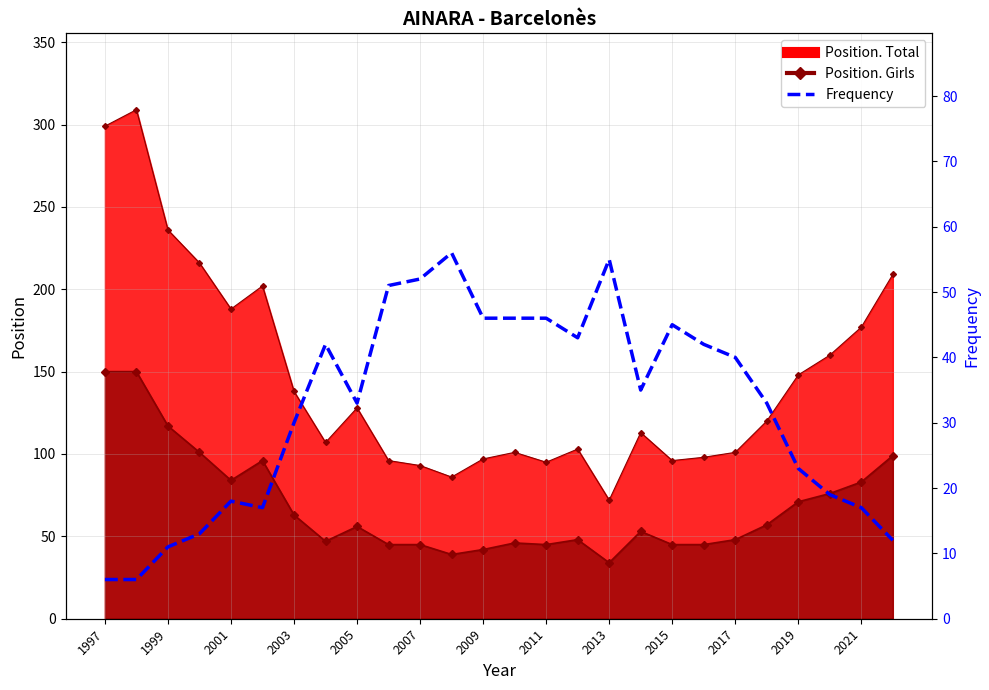

Reading right to left, transcribe all the data shown in this chart.

Position. Total line: 209	177	160	148	120	101	98	96	113	72	103	95	101	97	86	93	96	128	107	138	202	188	216	236	309	299
Position. Girls line: 99	83	76	71	57	48	45	45	53	34	48	45	46	42	39	45	45	56	47	63	96	84	101	117	150	150
Frequency: 12	17	19	23	33	40	42	45	35	55	43	46	46	46	56	52	51	33	42	30	17	18	13	11	6	6